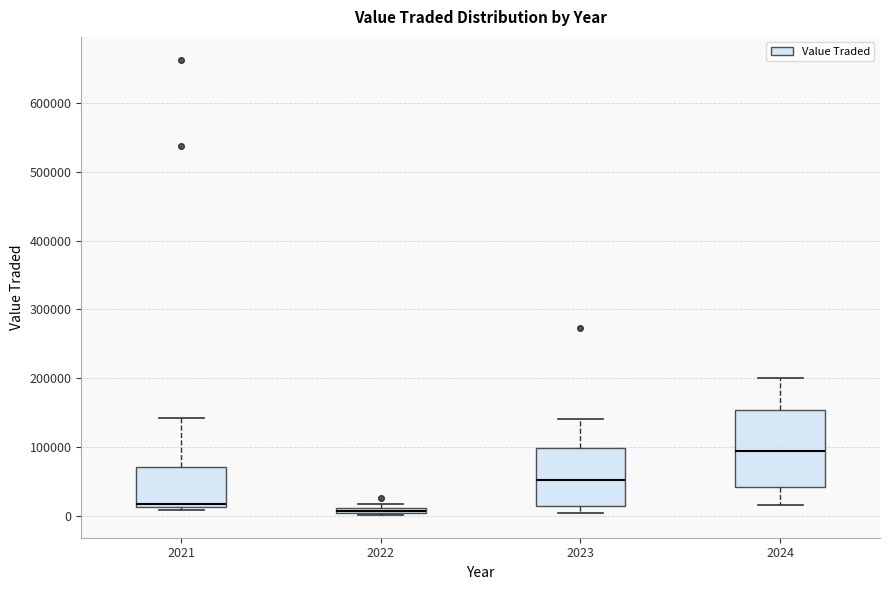

Which box is the tallest, from its lower edge to its upper edge?

2024